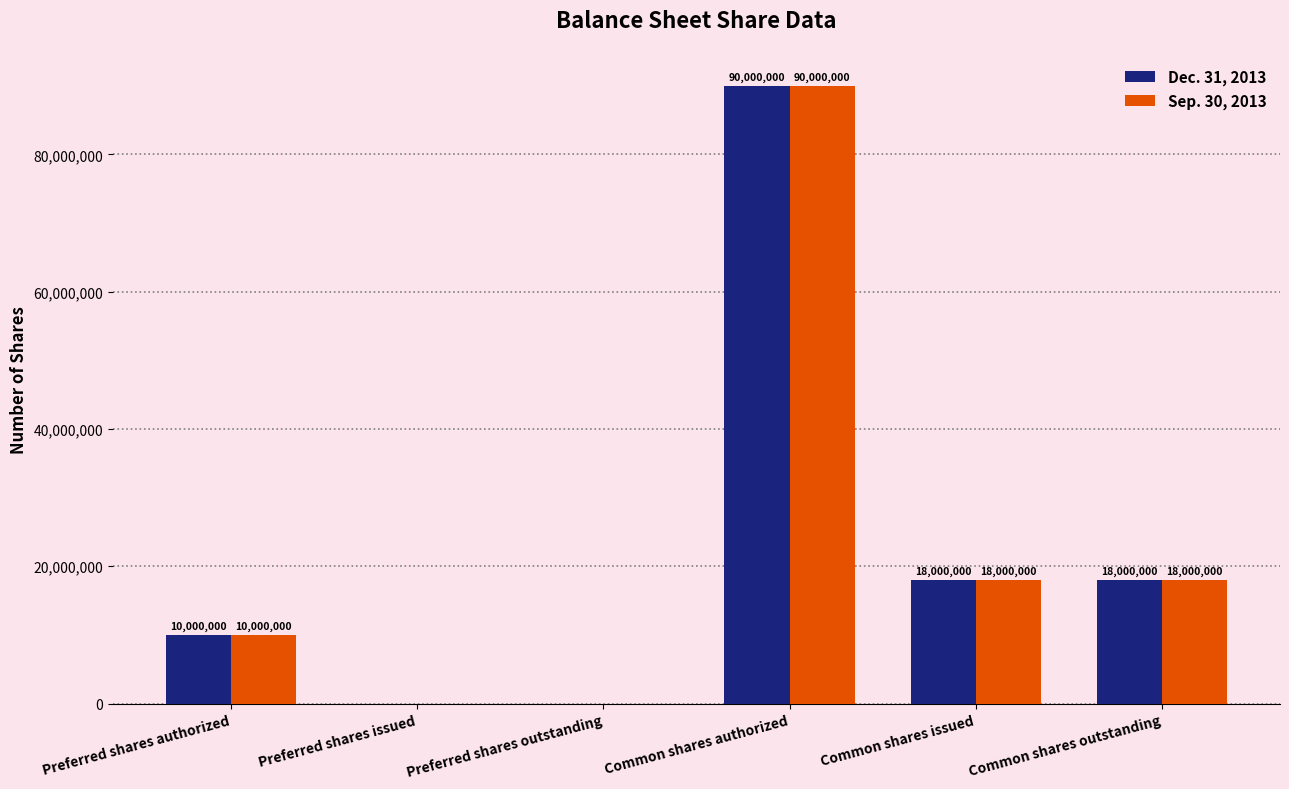

How many positive values does the Sep. 30, 2013 series have?

4